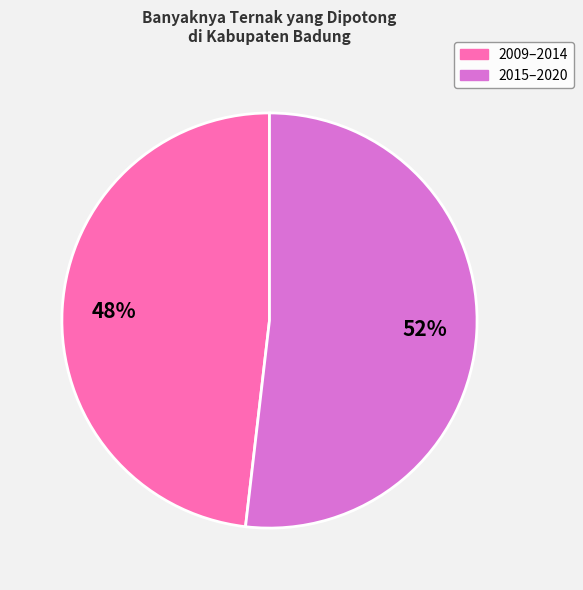

Is there a majority slice in this chart?

Yes